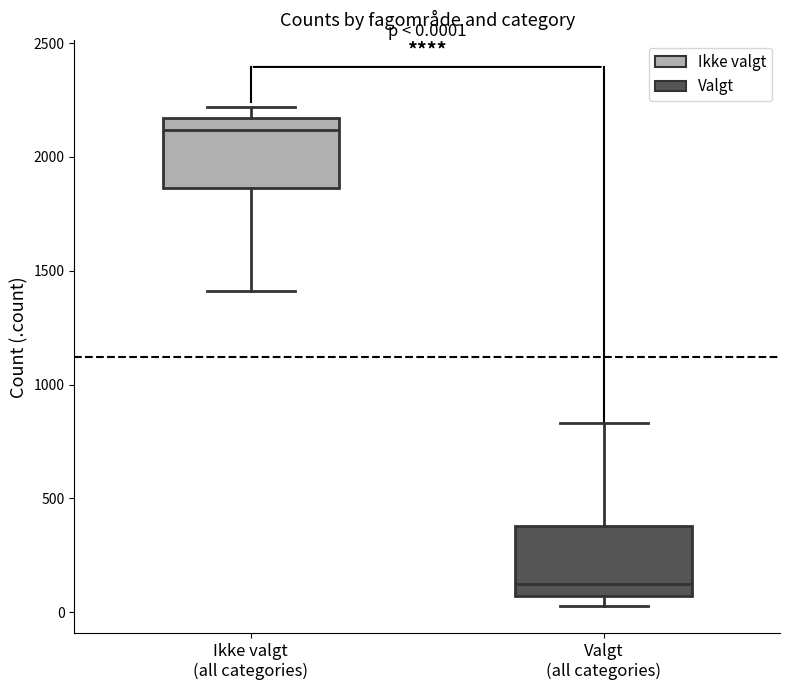

Which box has the lowest median line?

Valgt (all categories)